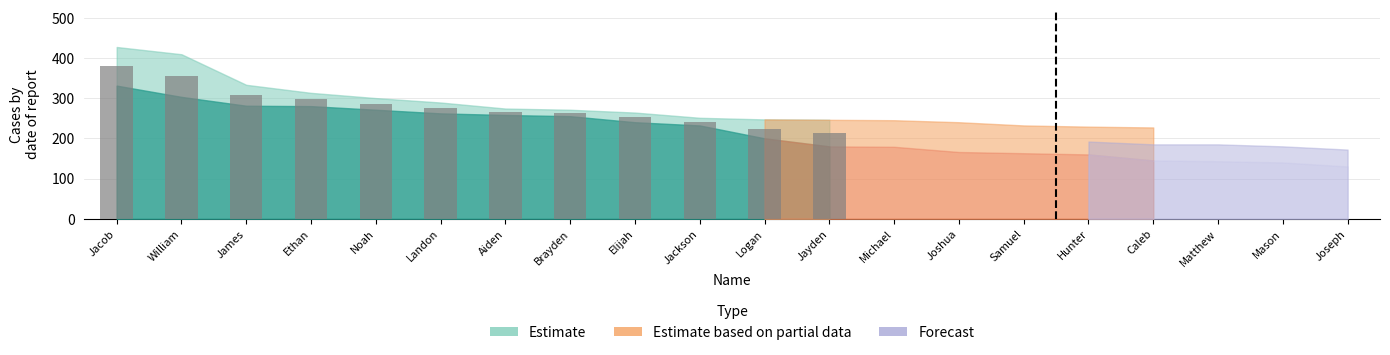

What is the sum of all values?

3358.5